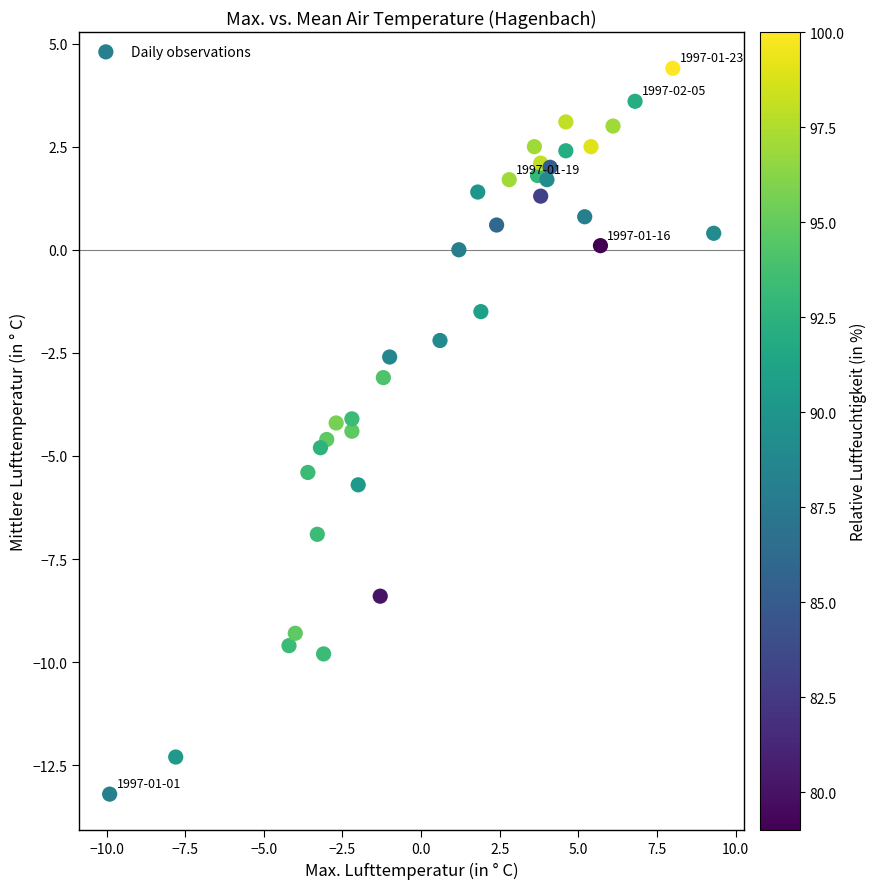

What is the range of Y values (max minus min)?

17.6